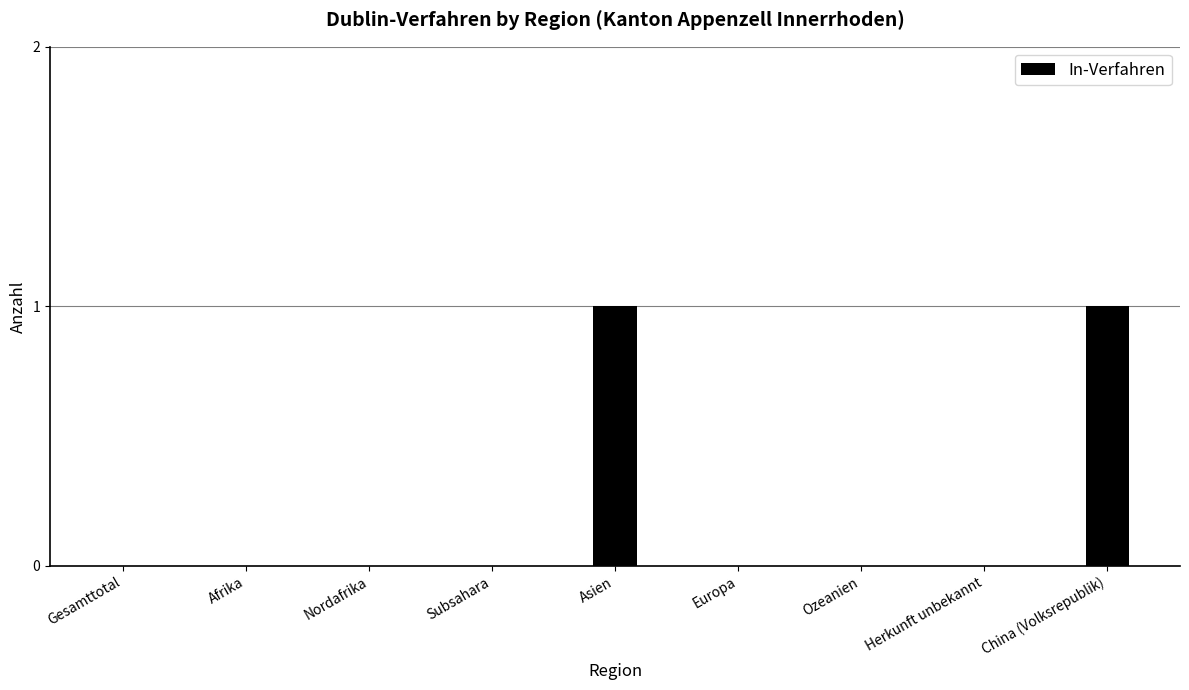

Which has a higher value, Gesamttotal or China (Volksrepublik)?

China (Volksrepublik)